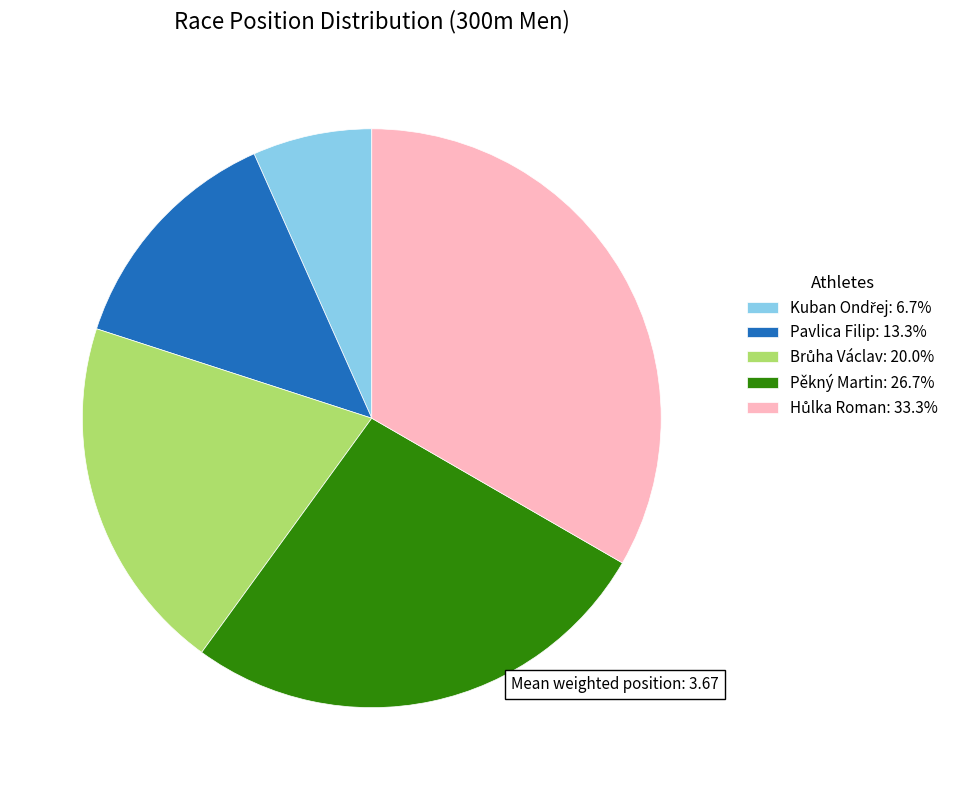

Count the number of slices in the pie.

5